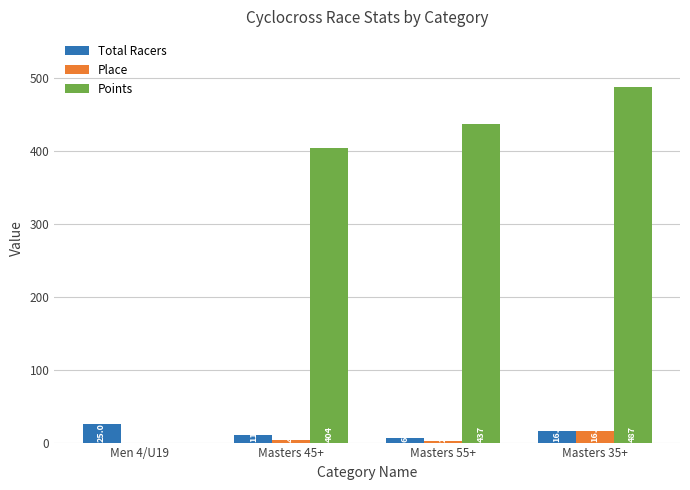

Is it true that Total Racers equals 11.0 at Masters 45+?

True